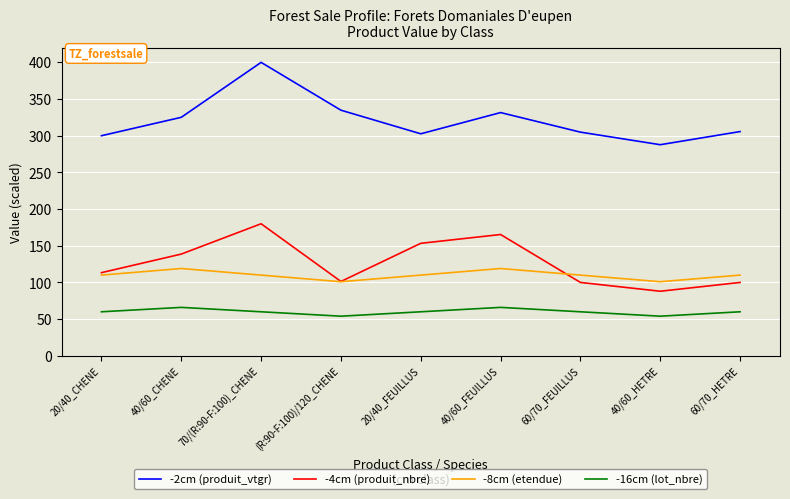

True or false: -8cm (etendue) has a value of 110.0 at 60/70_FEUILLUS.

True